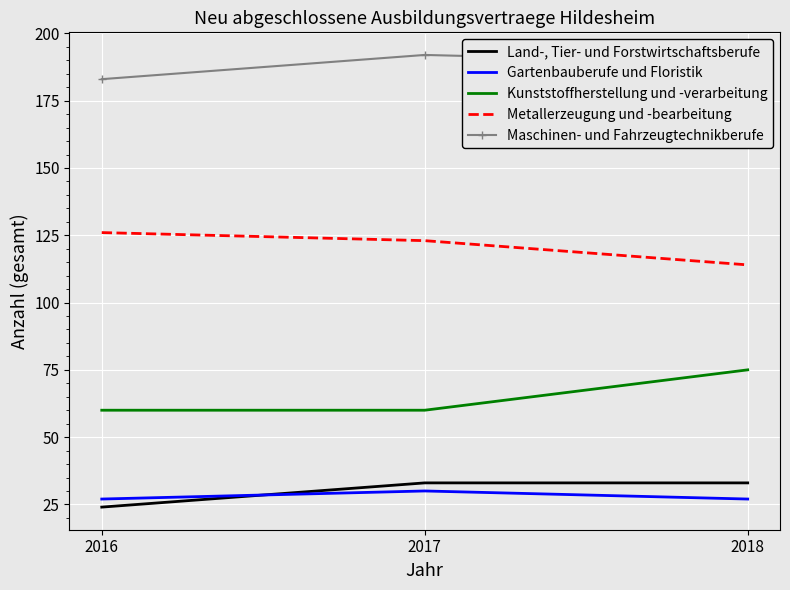

Is it true that Metallerzeugung und -bearbeitung equals 37 at 2017?

False